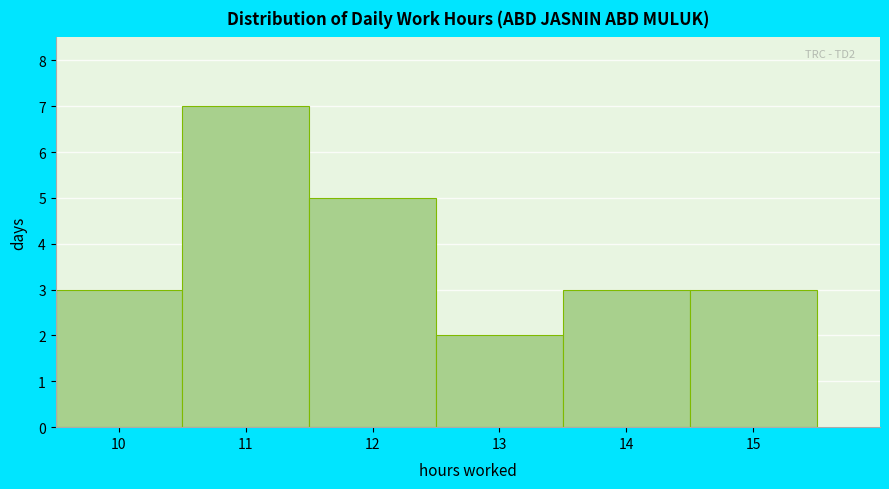

Over which range of the x-axis is the bar tallest?

10.5 to 11.5